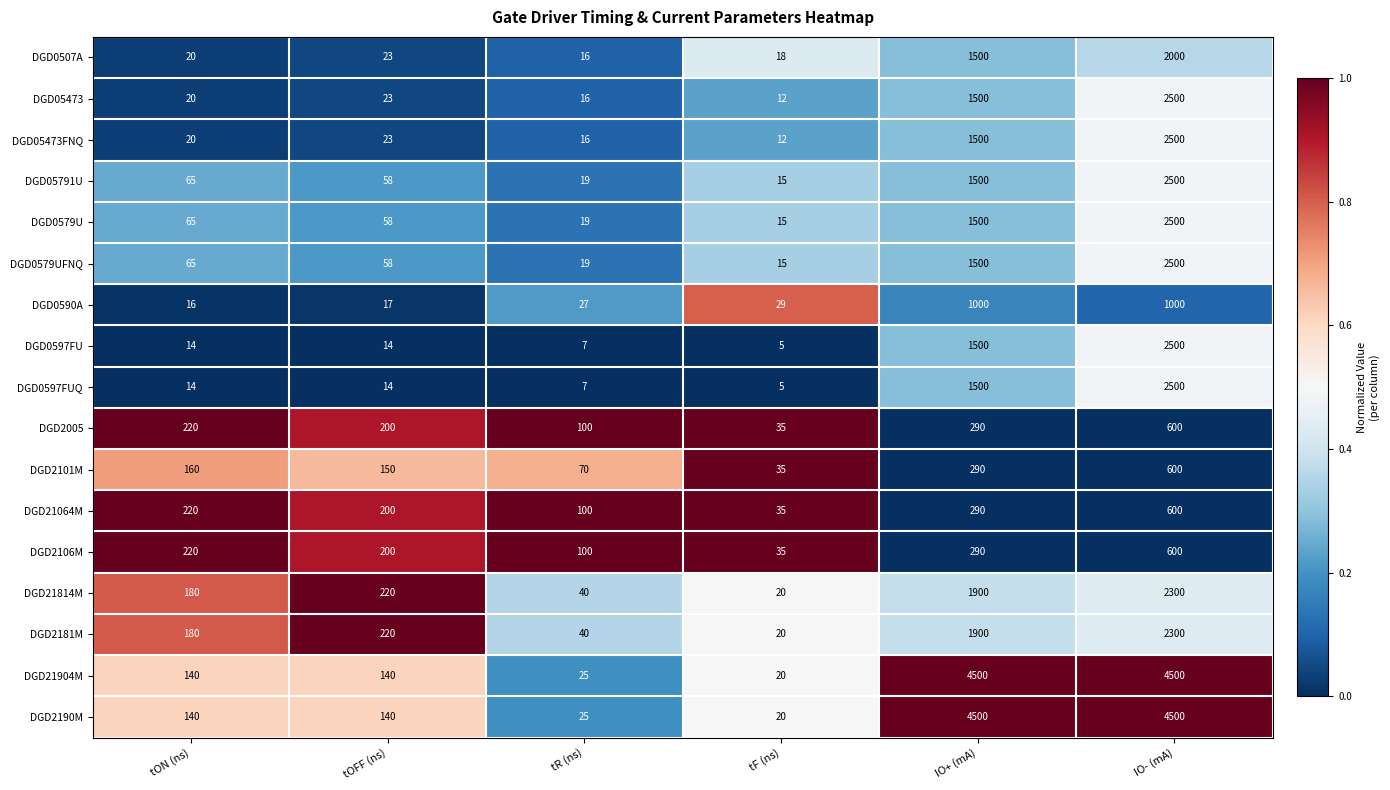

Which category has the lowest value across all series?

tF (ns)